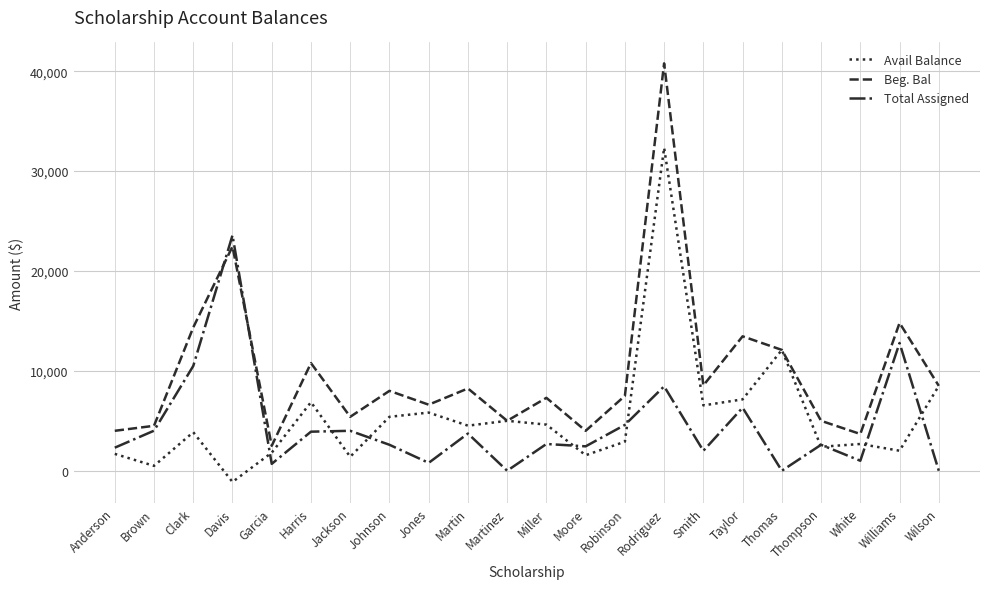

What is the approximate value of Beg. Bal at Anderson?

4000.0